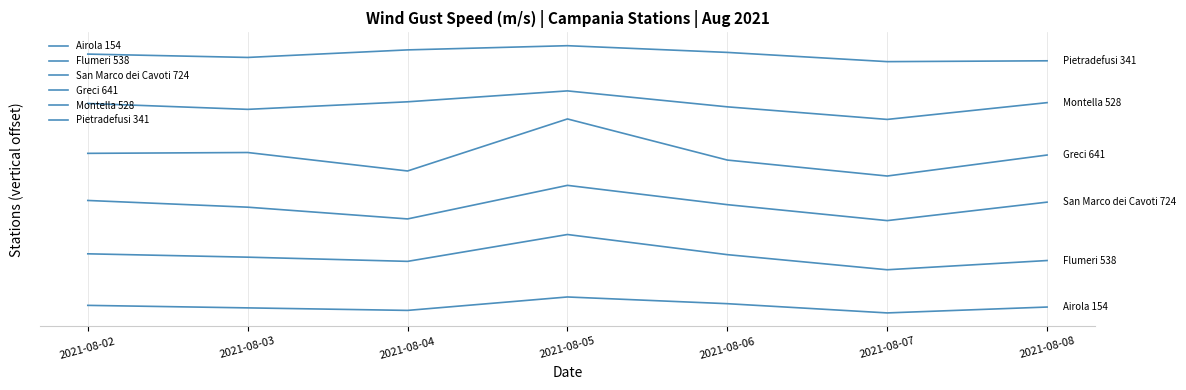

At how many categories does at least one series exceed 15?

7